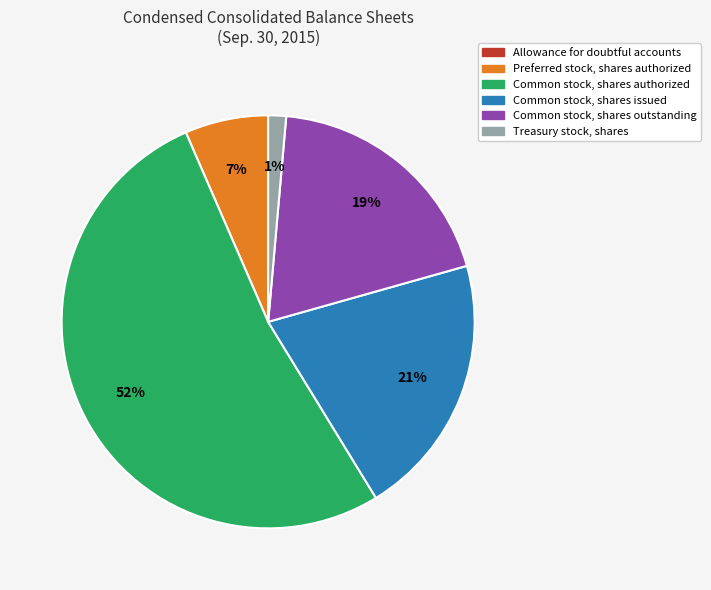

What percentage is the Treasury stock, shares slice, to the nearest percent?

1%